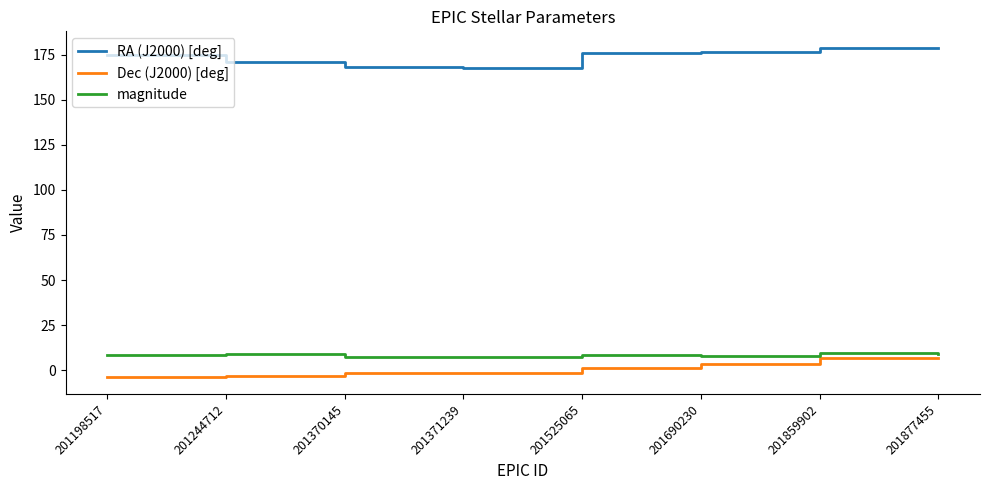

What is the difference between the highest and lowest values at 201198517?

179.0